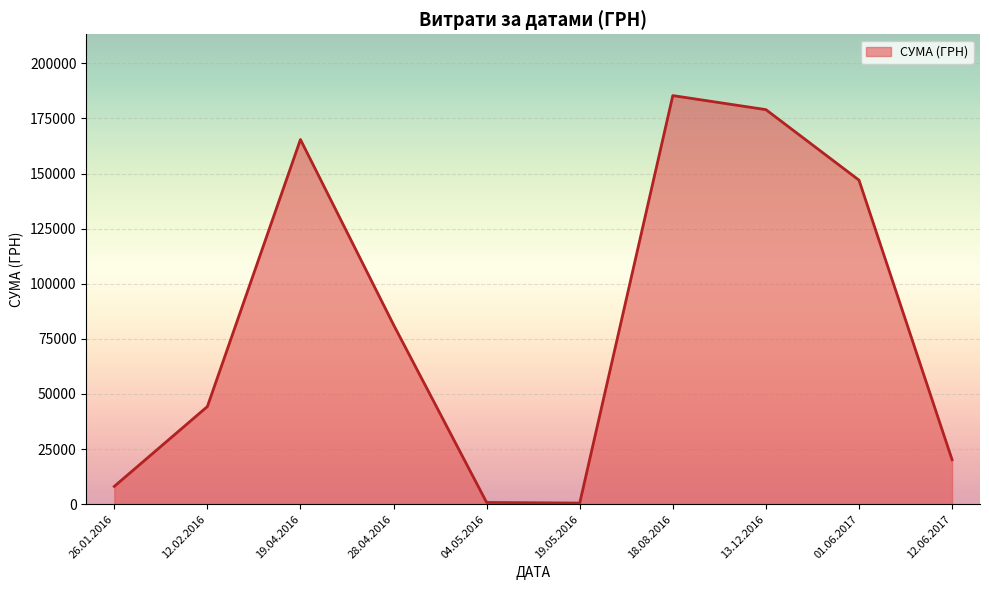

Is it true that the value at 18.08.2016 is 94637.2?

False